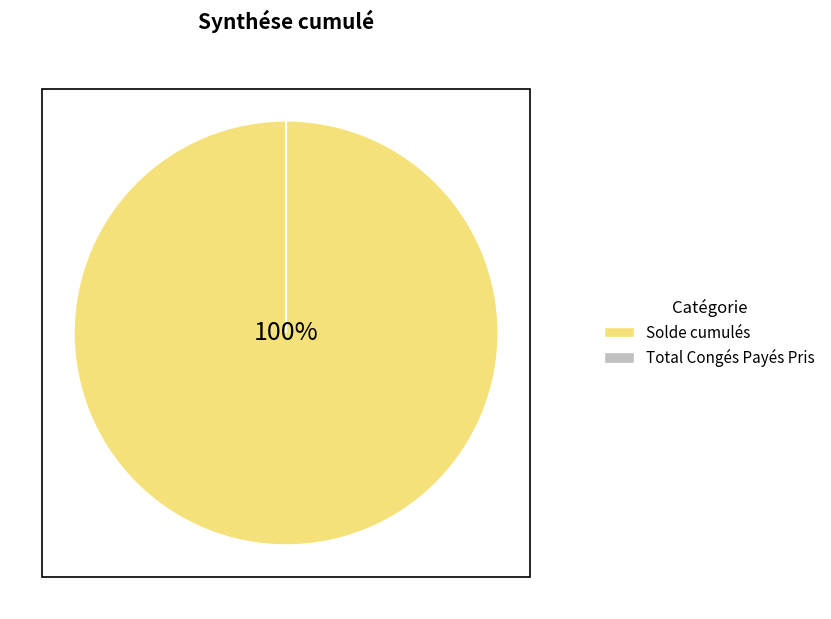

Count the number of slices in the pie.

2